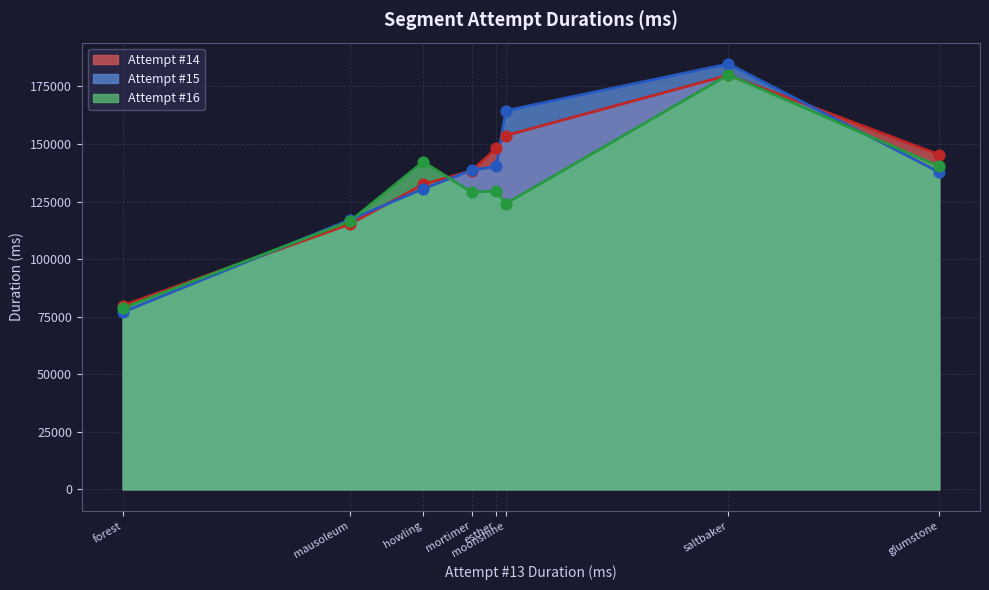

At how many categories does at least one series exceed 132542?

6